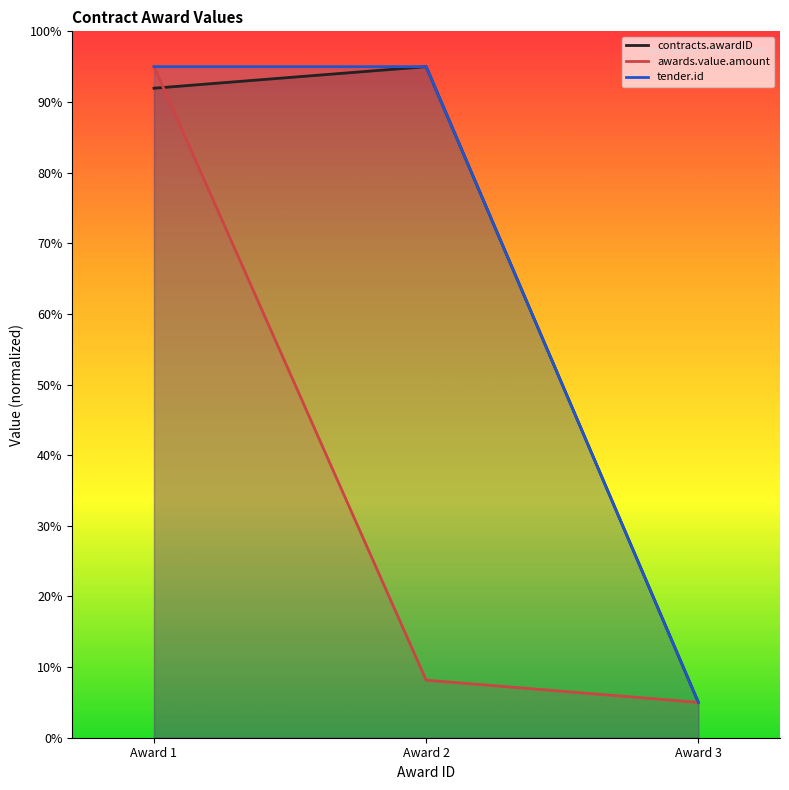

At Award 3, list the series in order from largest to smallest.

contracts.awardID, awards.value.amount, tender.id